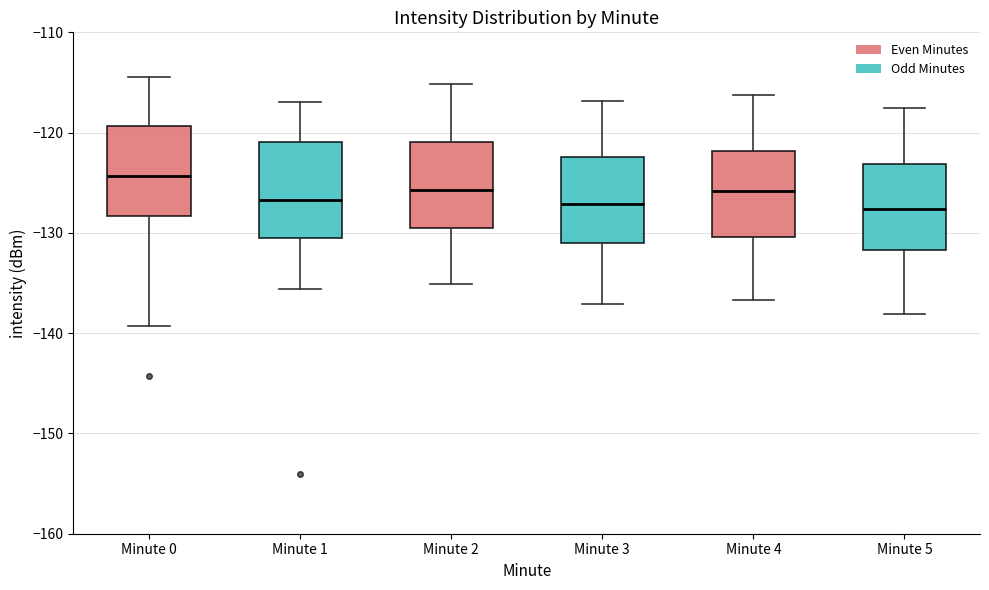

Where is the upper edge of the box for Minute 3 on the y-axis? The values are not printed on the chart, so give them approximately, as read against the axis.

-122